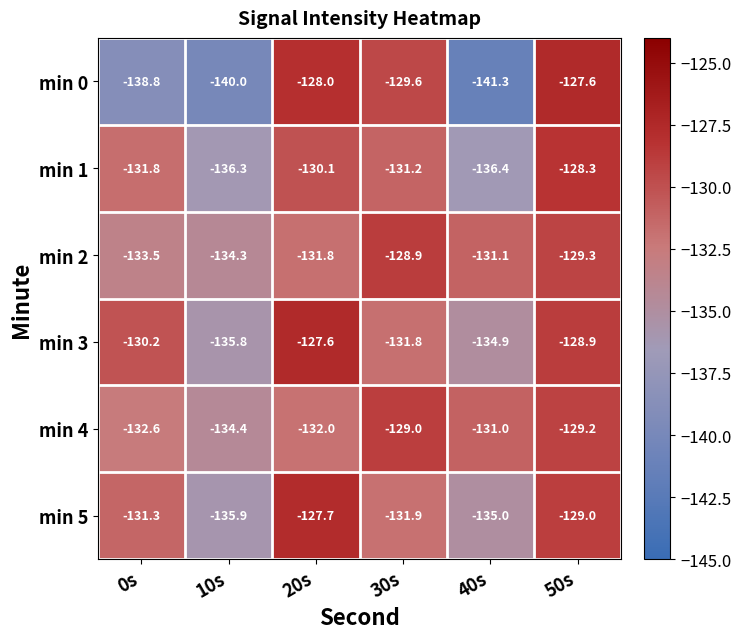

List the labels in order of min 0 value, smallest first.

40s, 10s, 0s, 30s, 20s, 50s